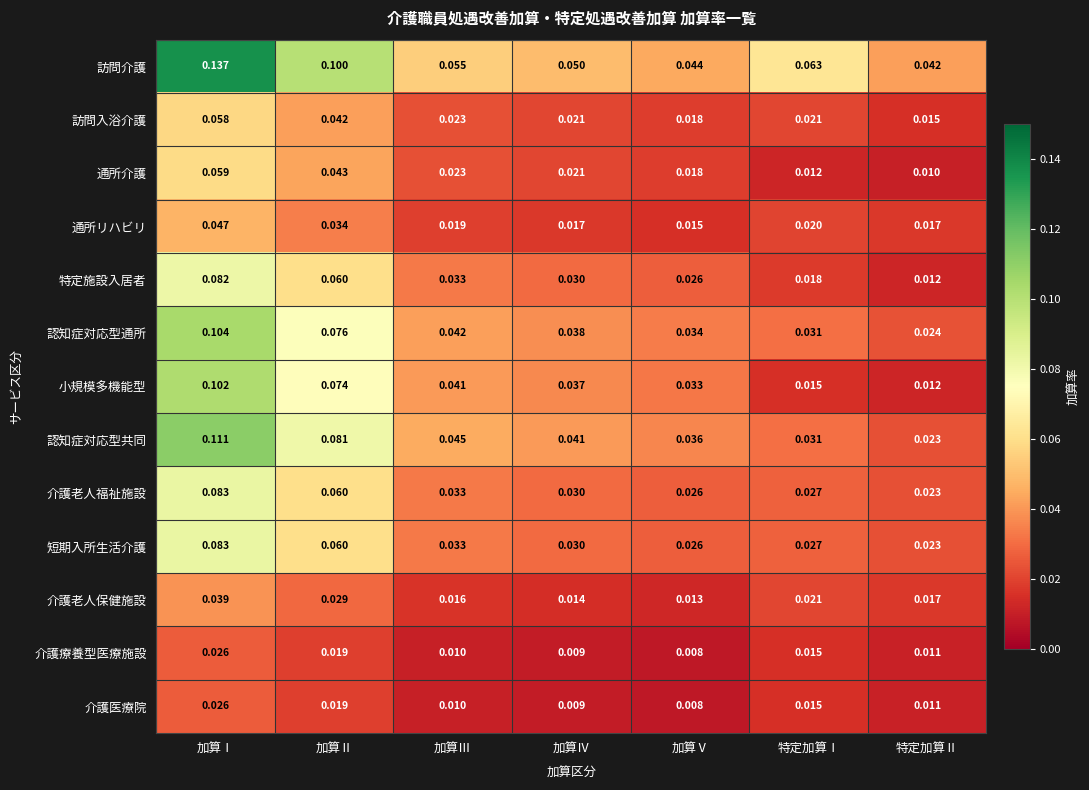

List the labels in order of 認知症対応型共同 value, smallest first.

特定加算Ⅱ, 特定加算Ⅰ, 加算Ⅴ, 加算Ⅳ, 加算Ⅲ, 加算Ⅱ, 加算Ⅰ